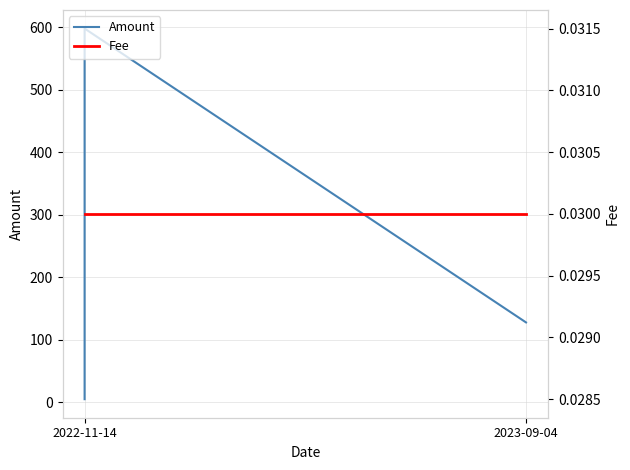

At which category does the chart reach its minimum across all series?

2022-11-14